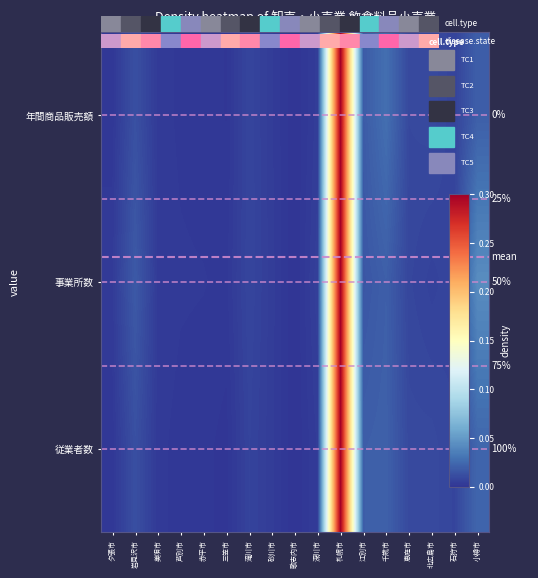

Is the value of 年間商品販売額 at 北広島市 greater than the value of 事業所数 at 赤平市?

Yes